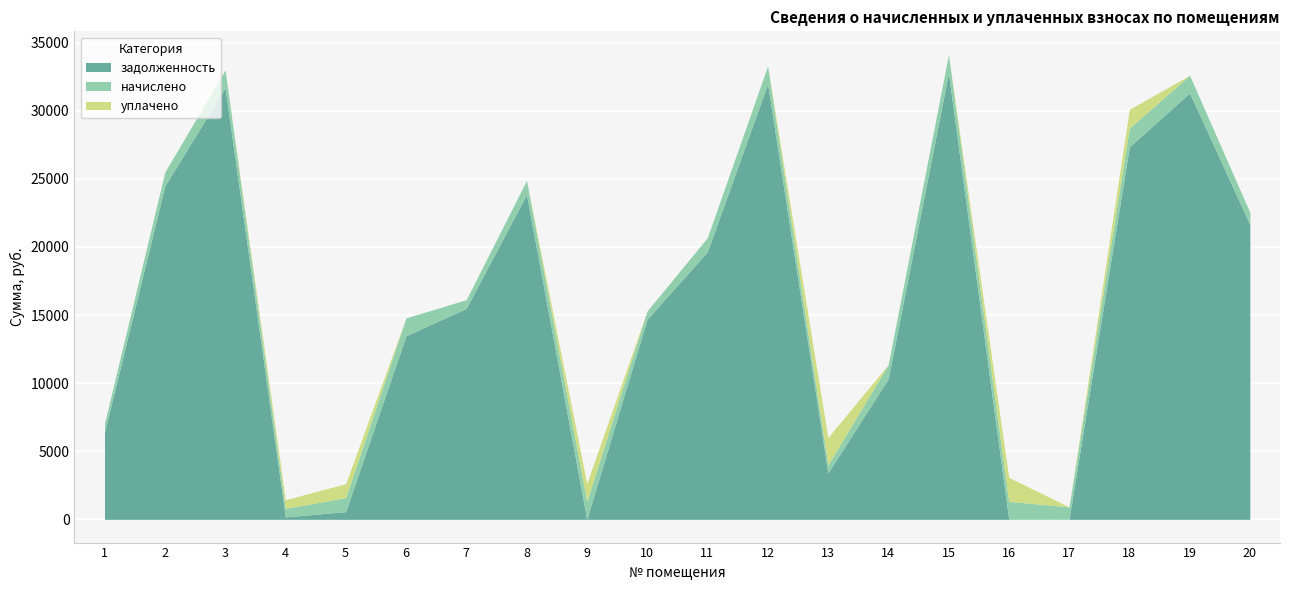

True or false: задолженность has a value of 24.9 at 17.

True